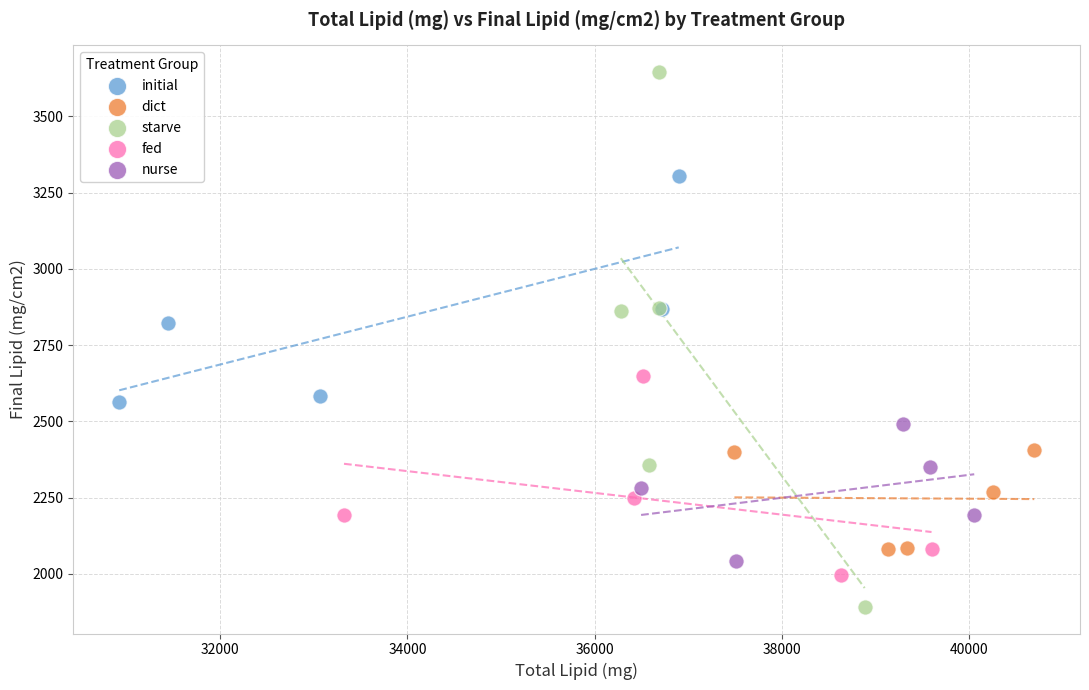

Which series contains the lowest Y value?

starve